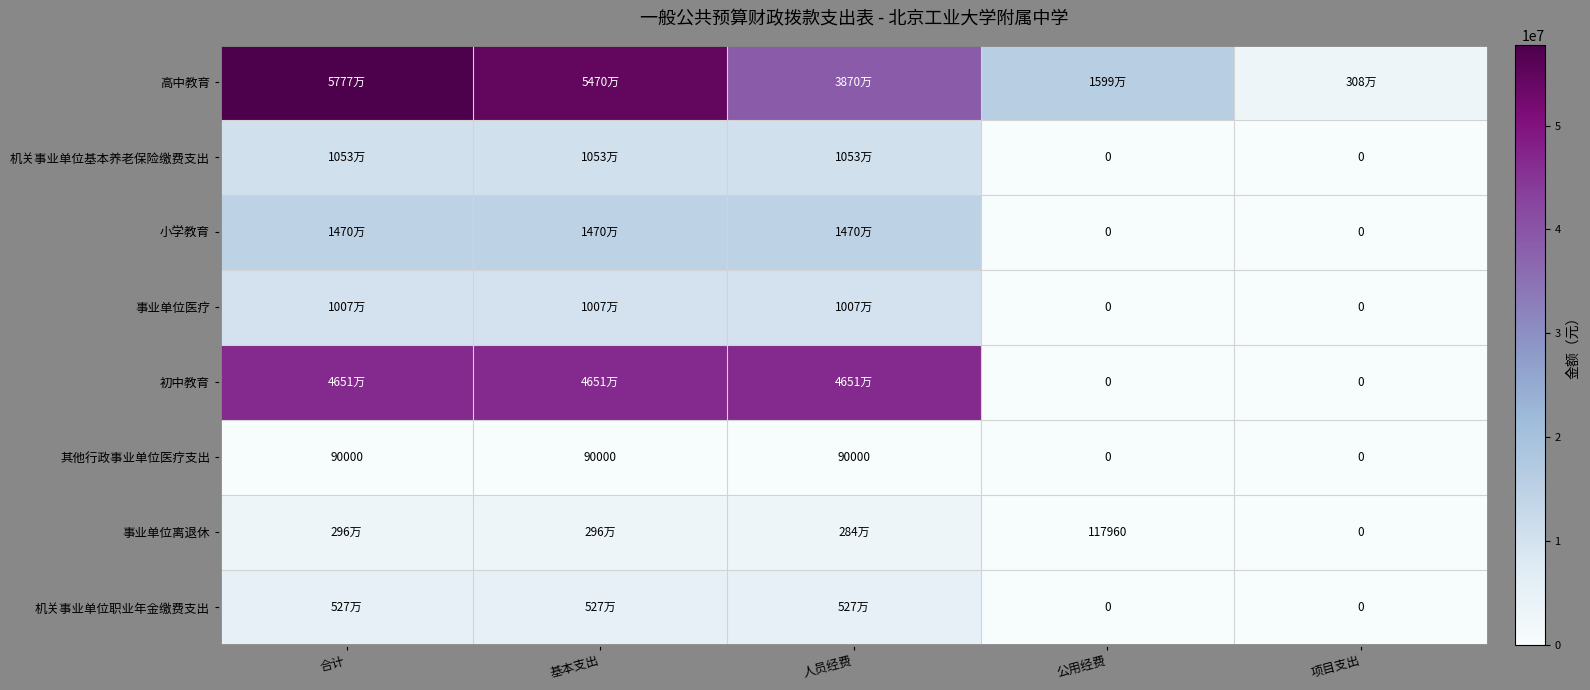

Which series changed the most between 人员经费 and 公用经费?

初中教育